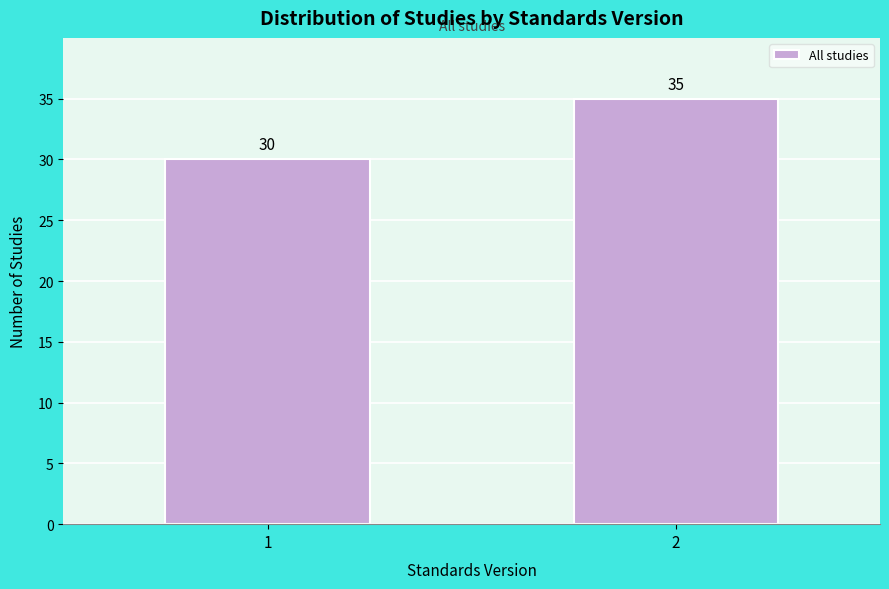

Reading left to right, transcribe all the data shown in this chart.

1=30	2=35